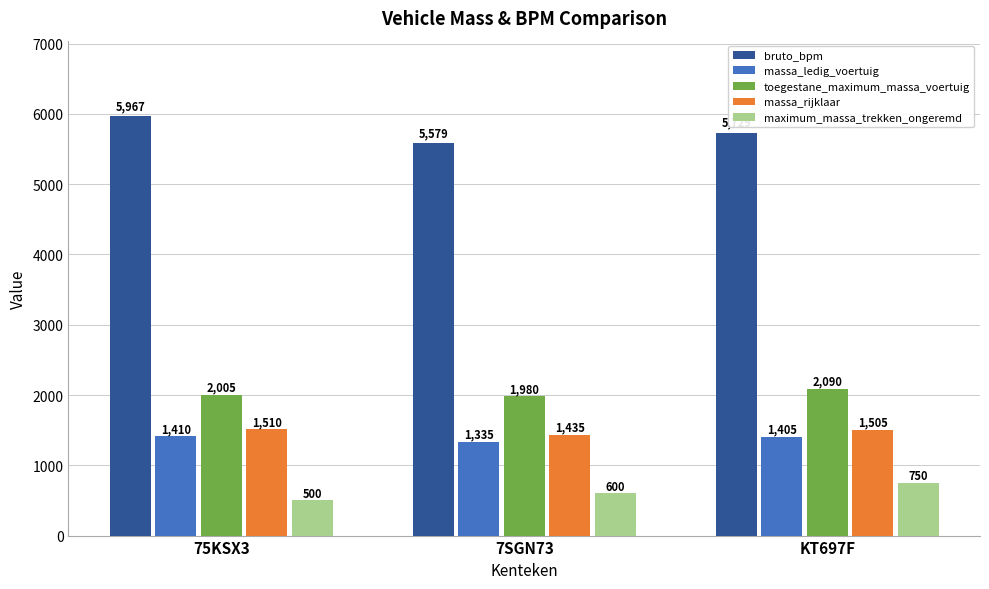

Which label corresponds to the largest value in the chart?

75KSX3